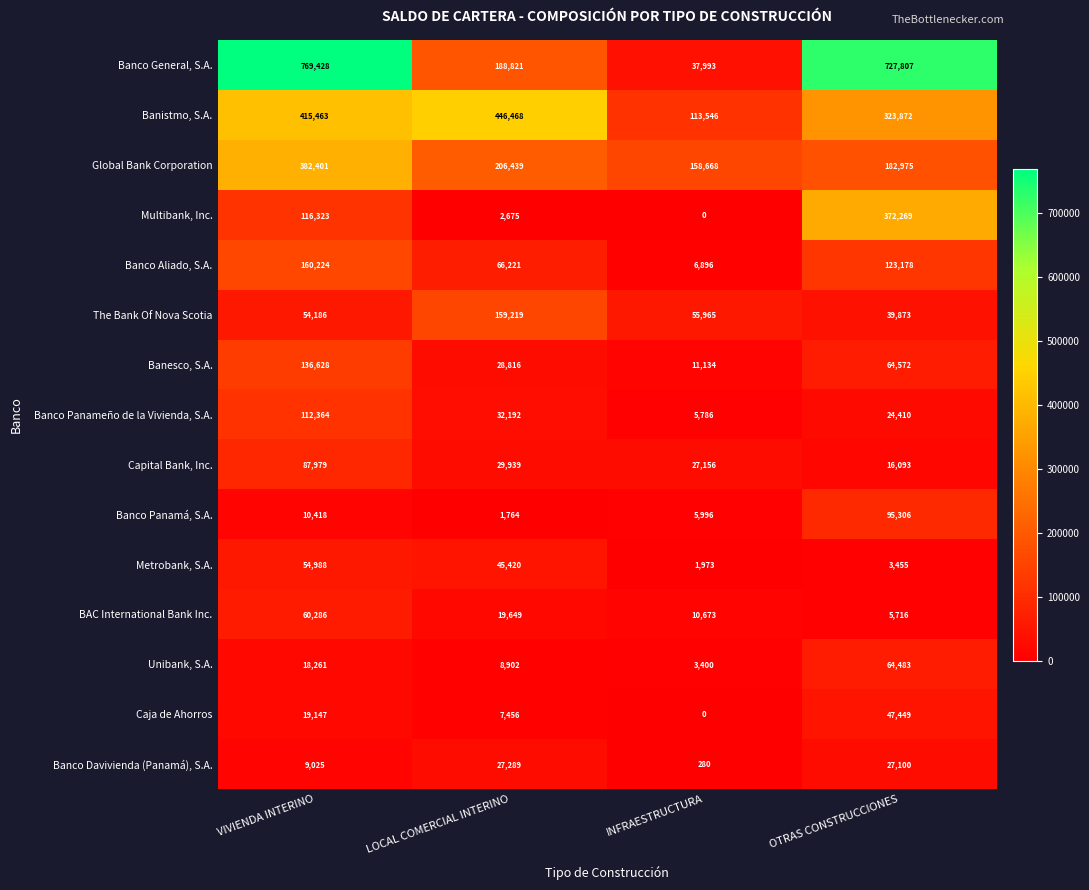

Where does the Banesco, S.A. series first go above 64572?

VIVIENDA INTERINO